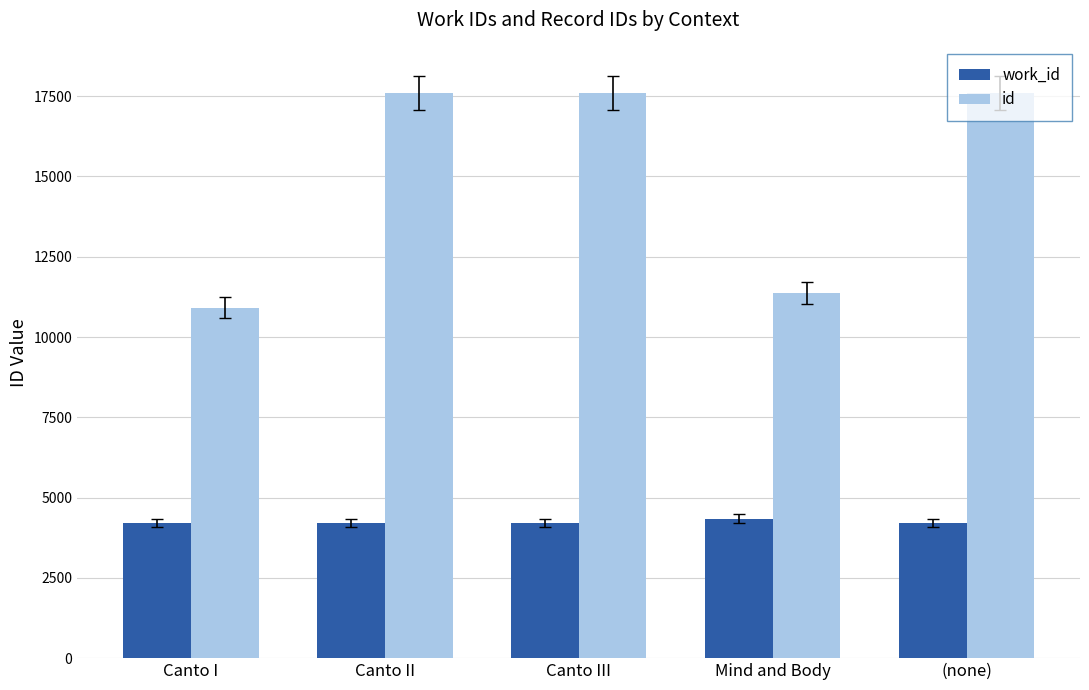

The value of work_id at Canto I is 4208. True or false?

True